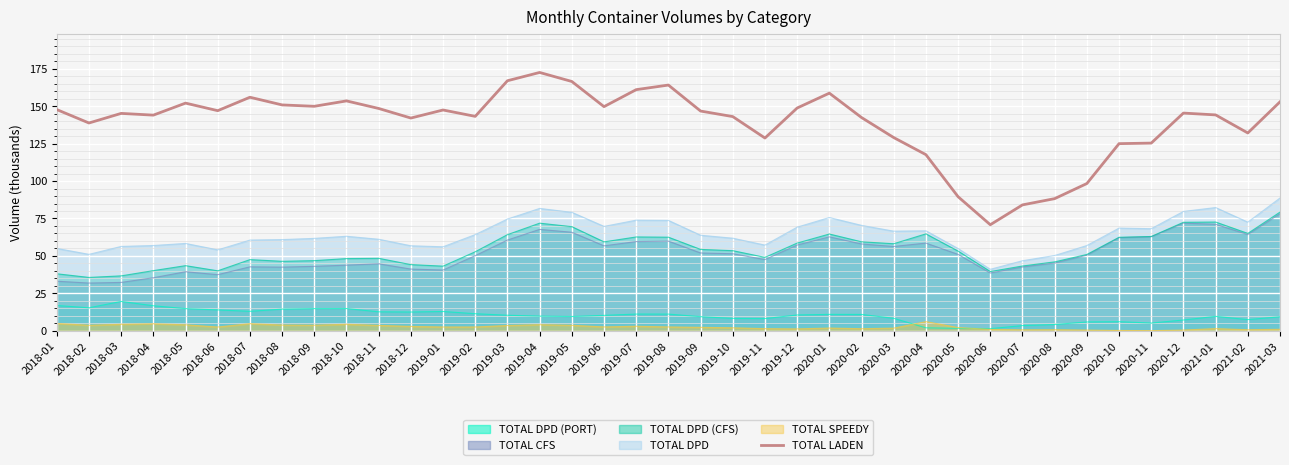

How many points are higher than both their immediate neighbors (excluding endpoints)?

9